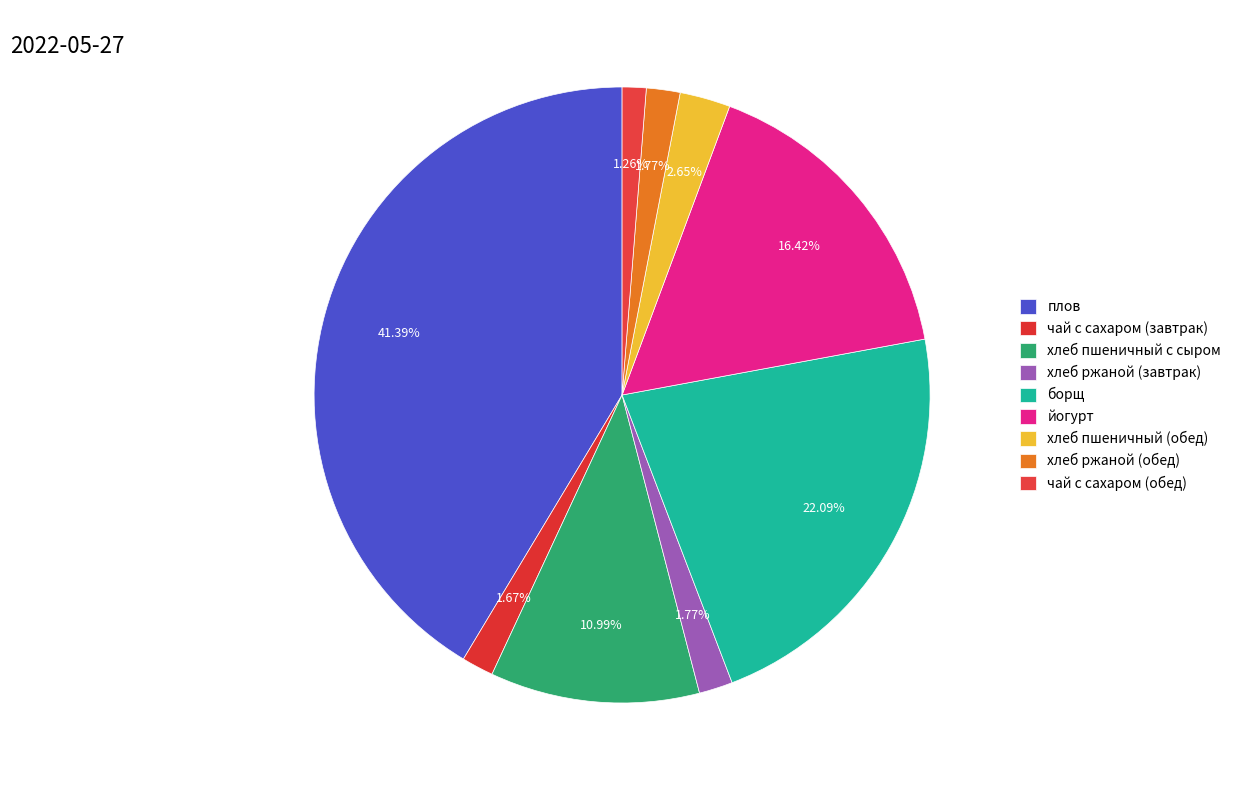

How many segments does this pie chart have?

9